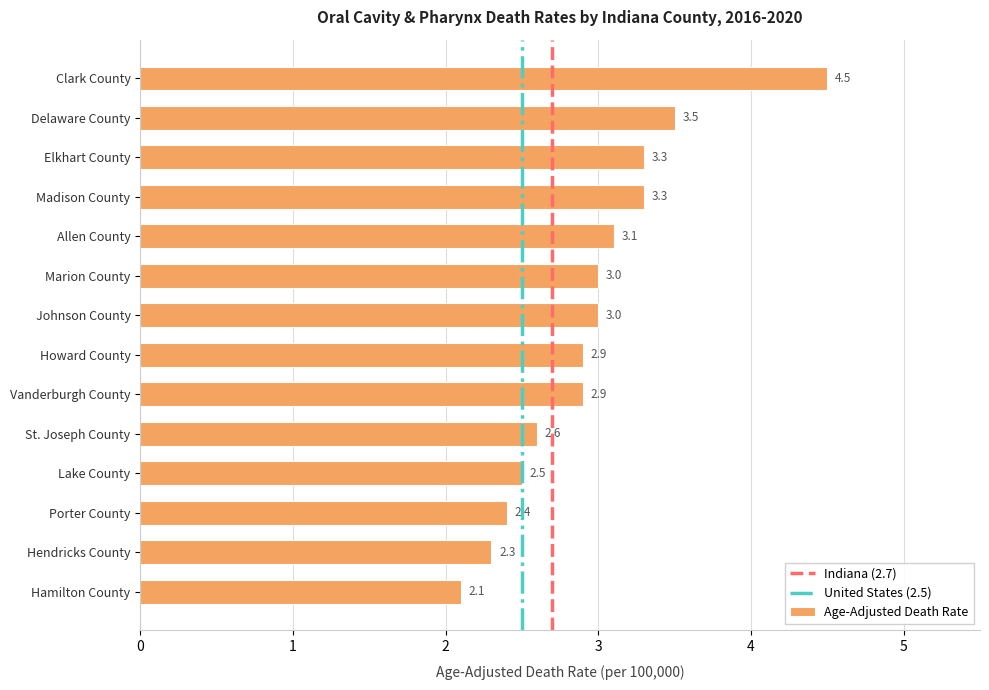

Reading bottom to top, list all the values displayed in this chart.

Hamilton County=2.1	Hendricks County=2.3	Porter County=2.4	Lake County=2.5	St. Joseph County=2.6	Vanderburgh County=2.9	Howard County=2.9	Johnson County=3.0	Marion County=3.0	Allen County=3.1	Madison County=3.3	Elkhart County=3.3	Delaware County=3.5	Clark County=4.5